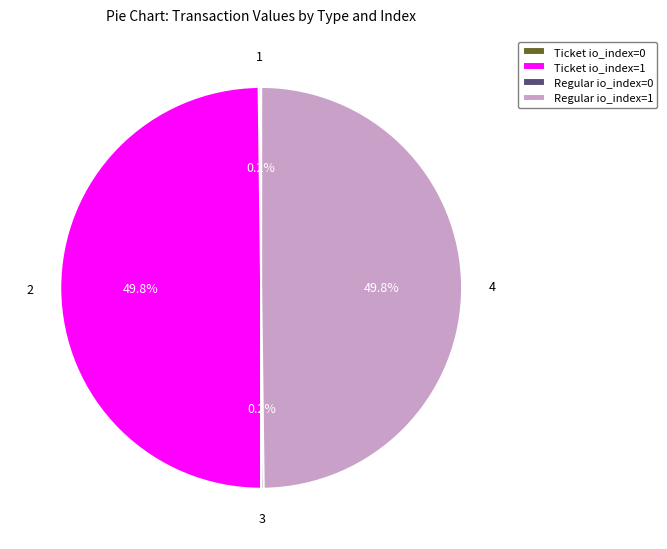

Combined, do Ticket io_index=1 and Regular io_index=1 account for over 50%?

Yes